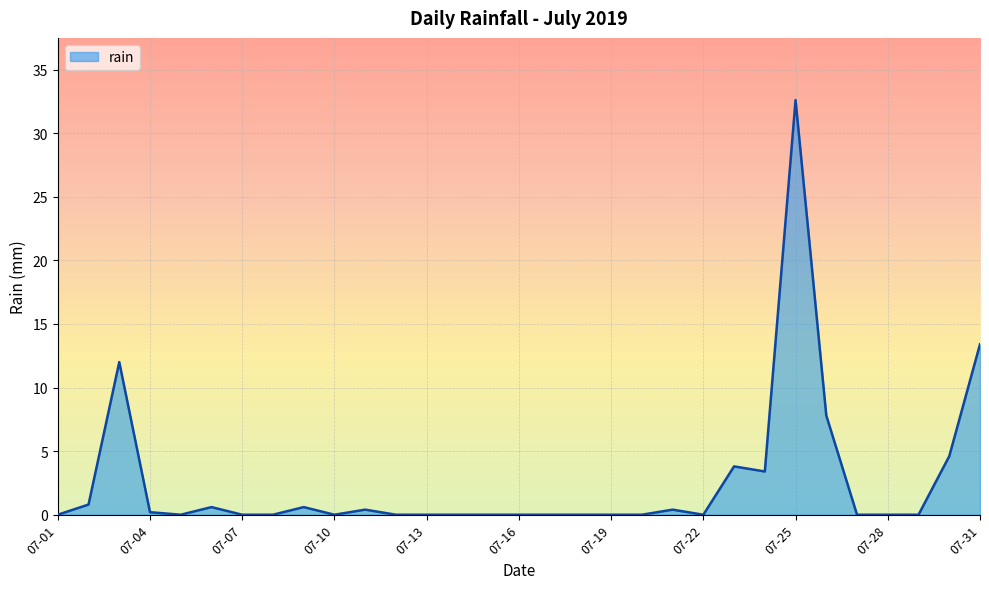

What is the greatest value displayed?

32.6